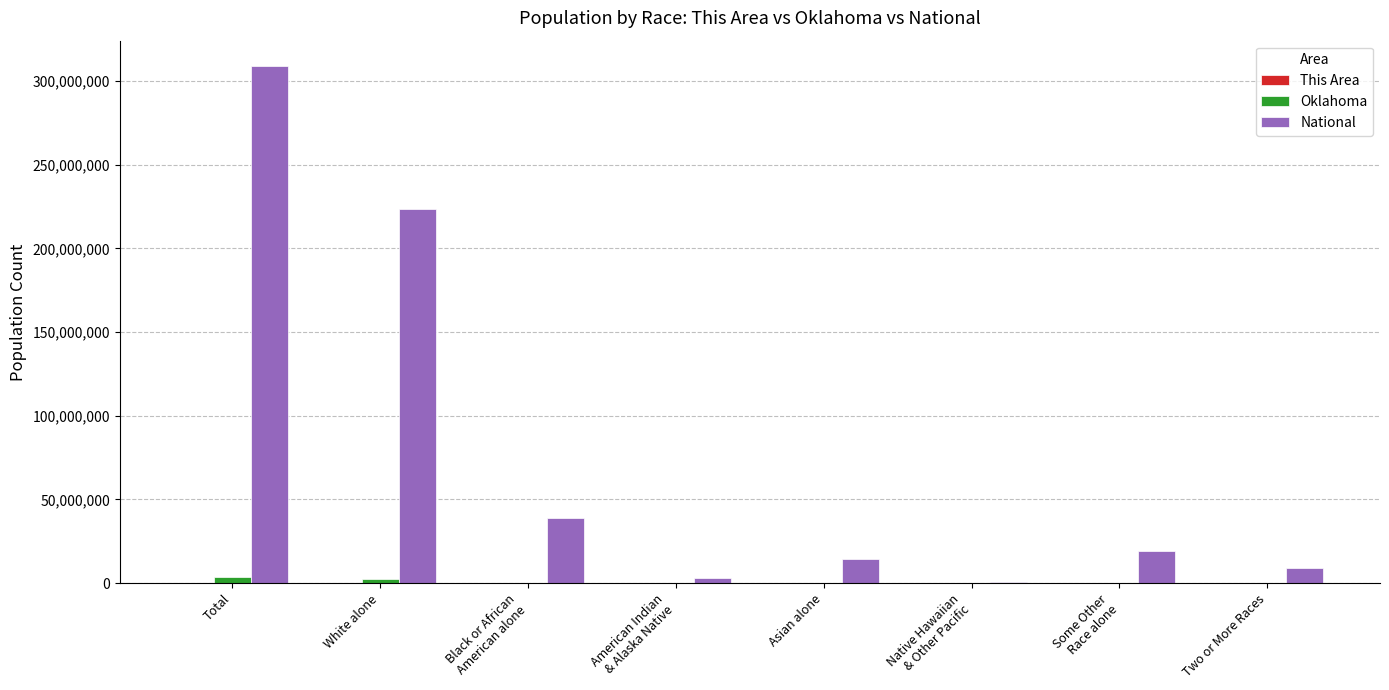

Which category has the highest value across all series?

Total